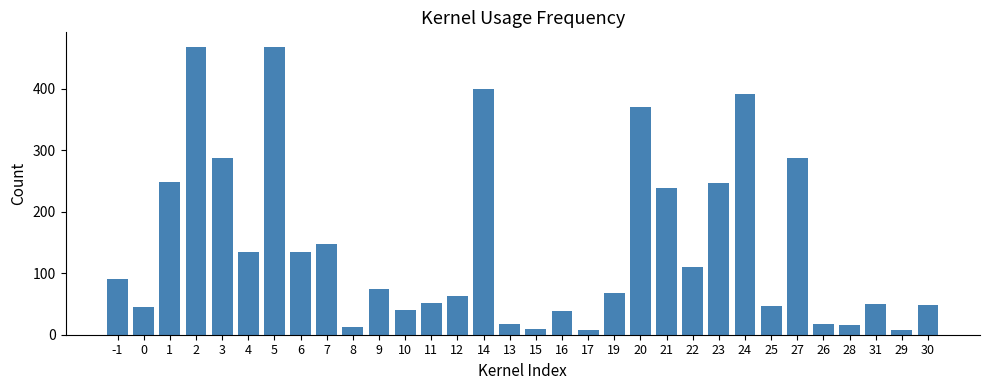

What is the greatest value displayed?

468